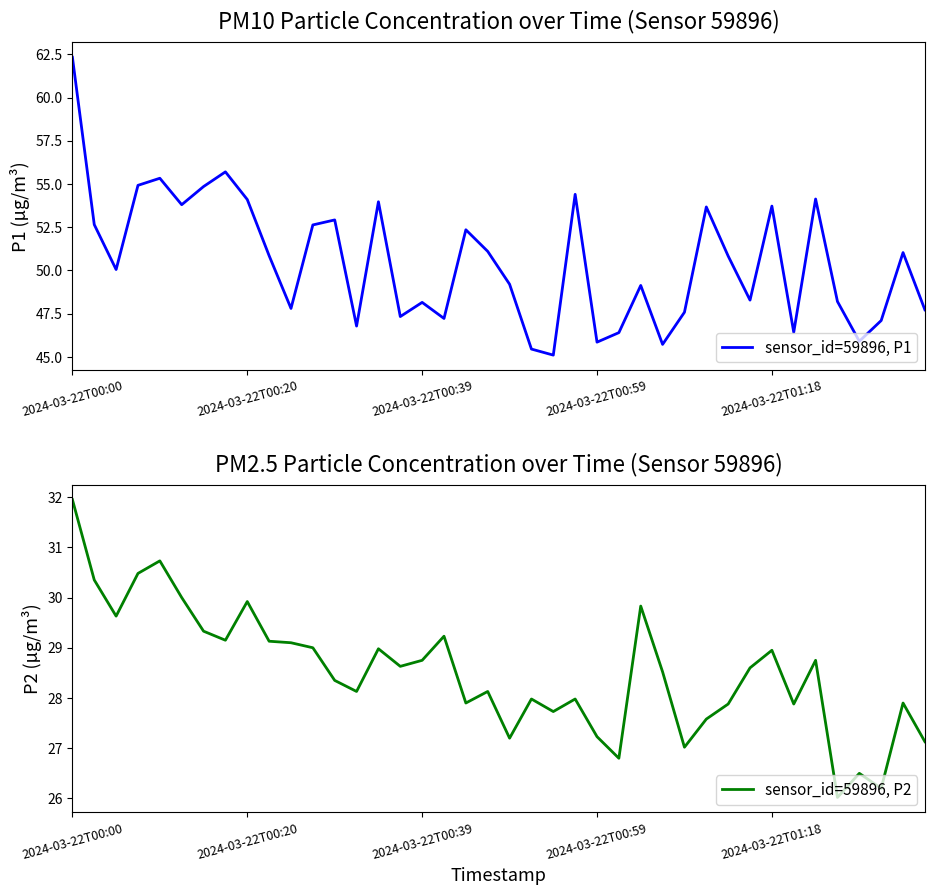

Where is sensor_id=59896, P1 nearest to the value 53?

12